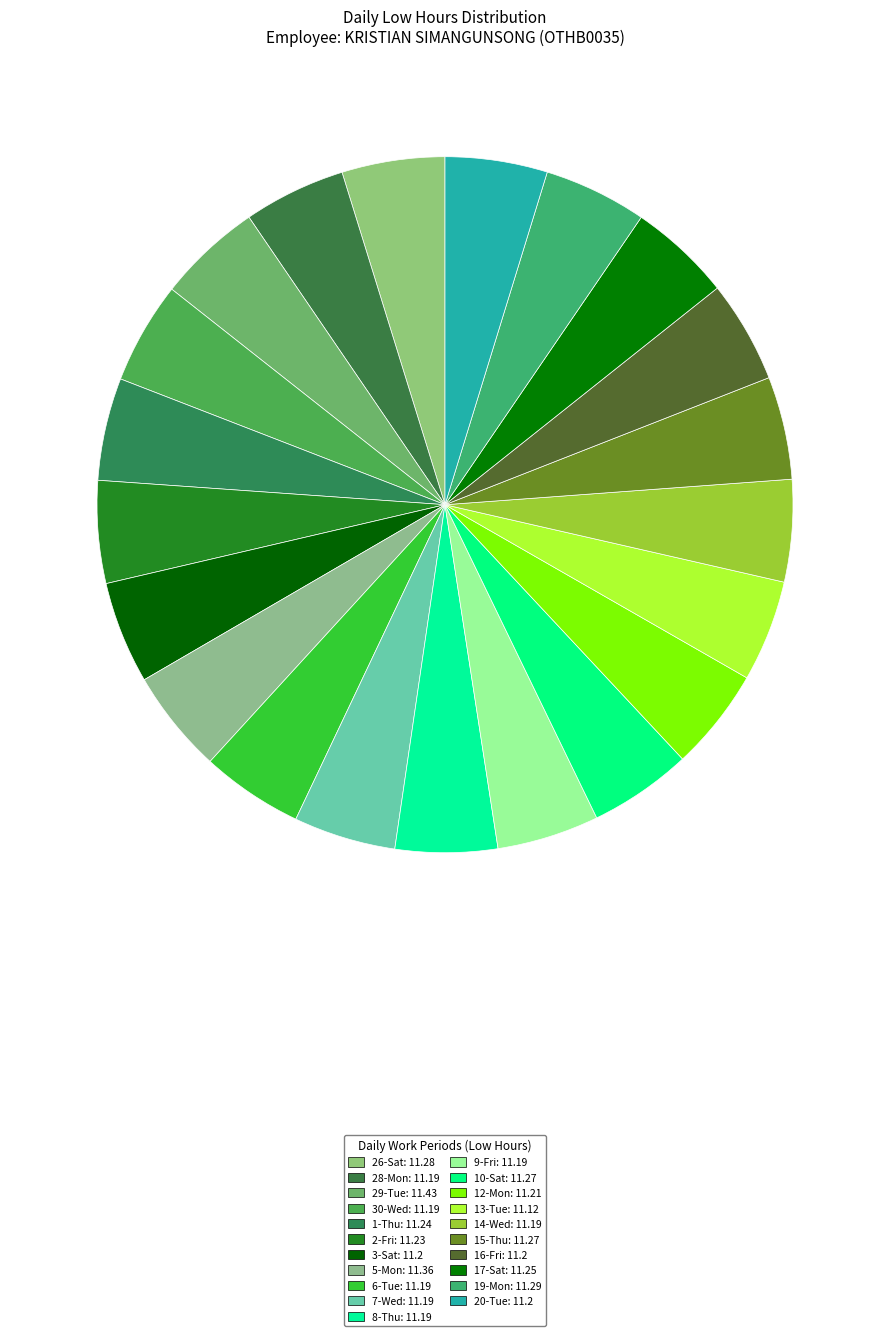

True or false: 12-Mon accounts for 1% of the total.

False